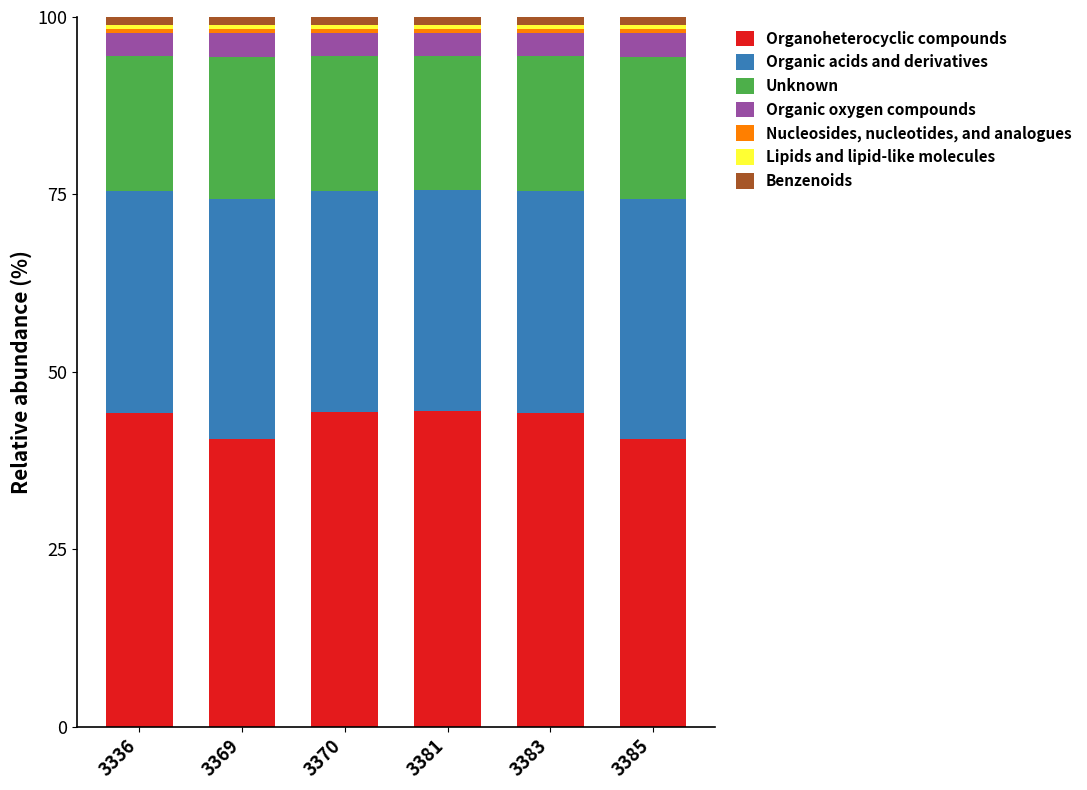

What is the maximum value for Organoheterocyclic compounds?

44.4